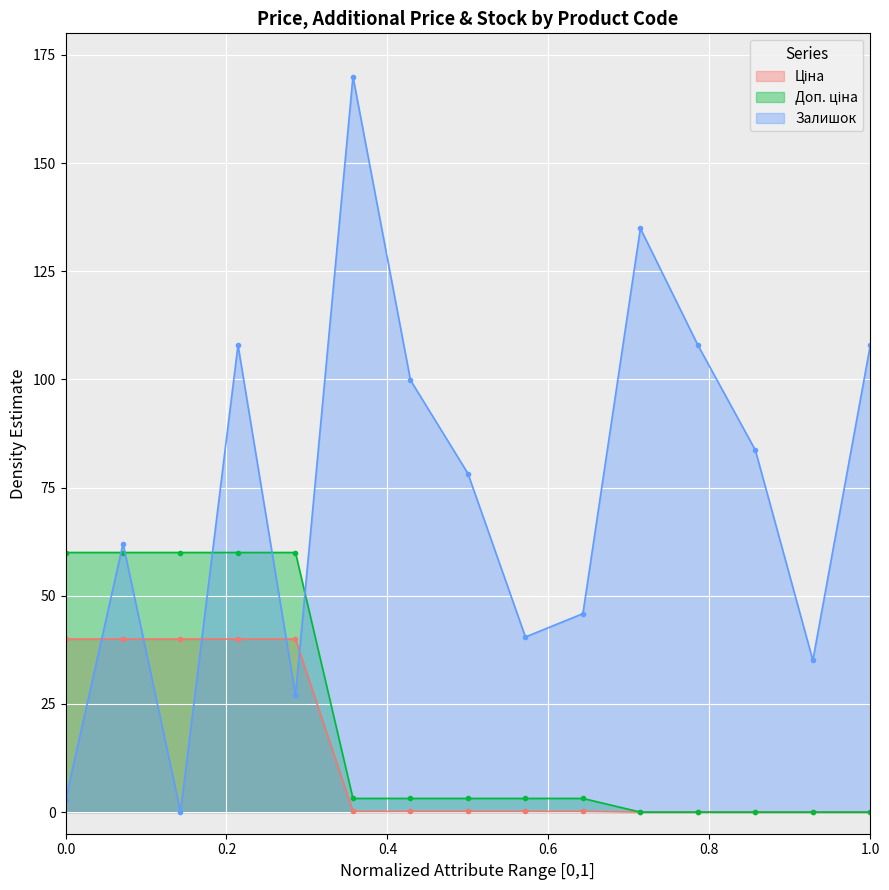

What is the maximum value shown in the chart?

170.0